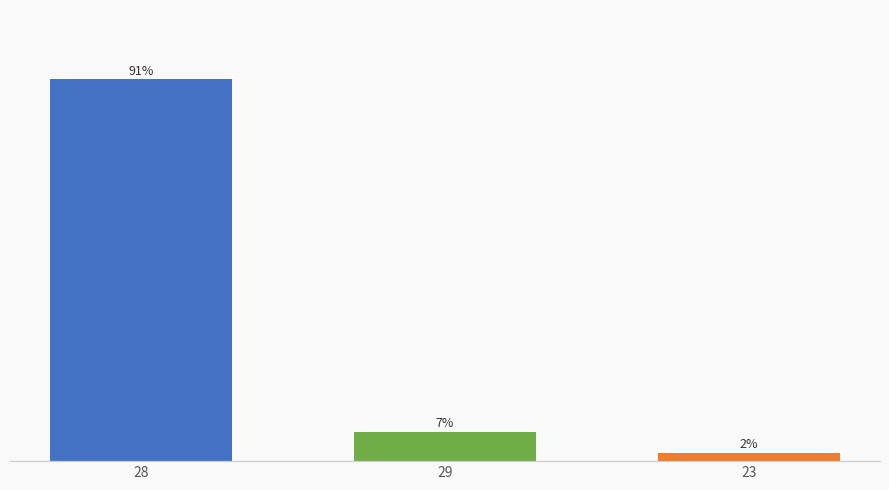

Are the bars grouped side by side (vs. stacked)?

No